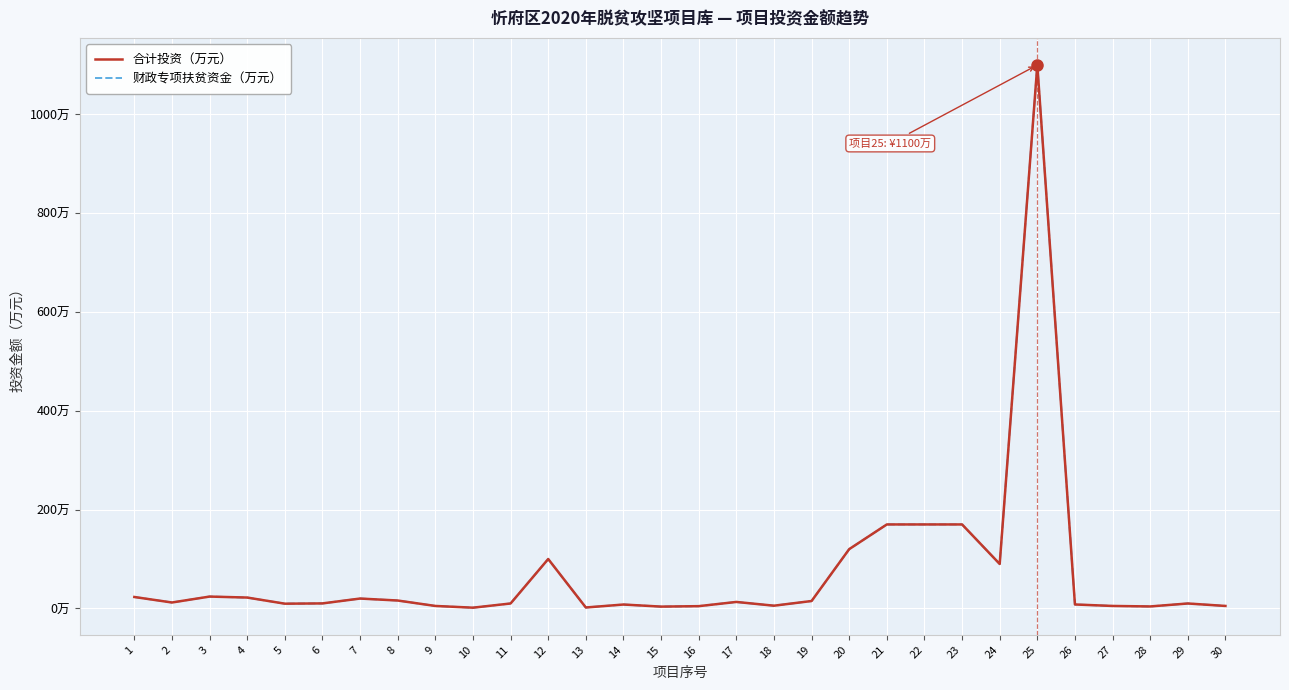

Which series has the largest total across all categories?

合计投资（万元）